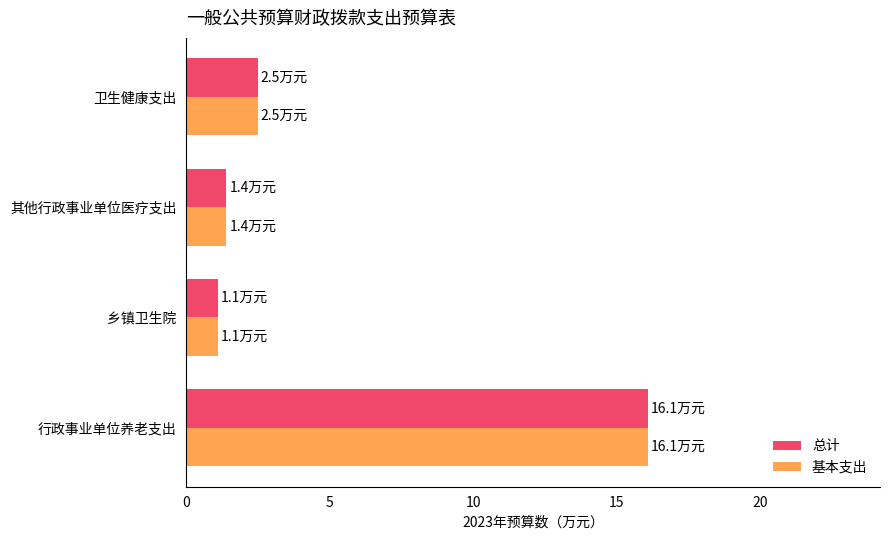

At which label is 基本支出 closest to 8?

卫生健康支出